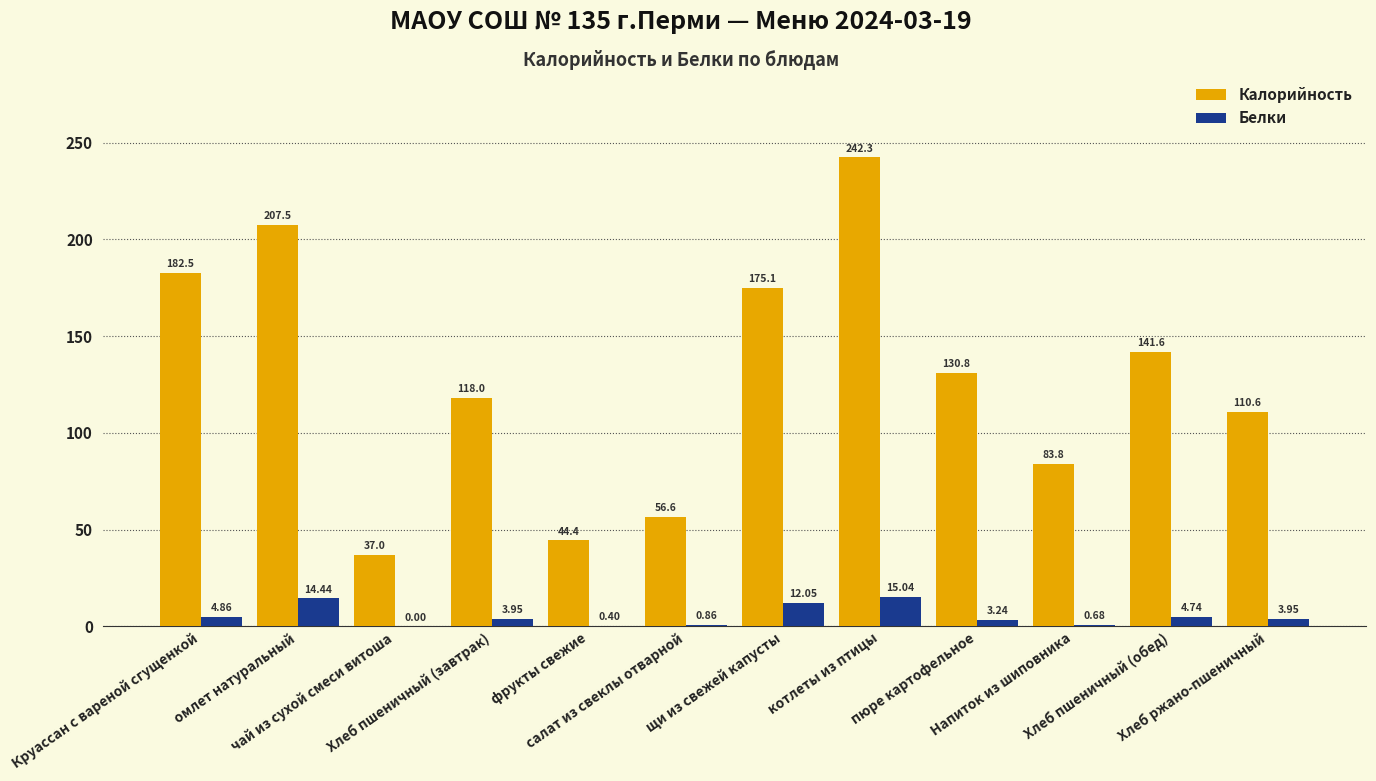

The Белки series shows 14.4 at омлет натуральный. True or false?

True